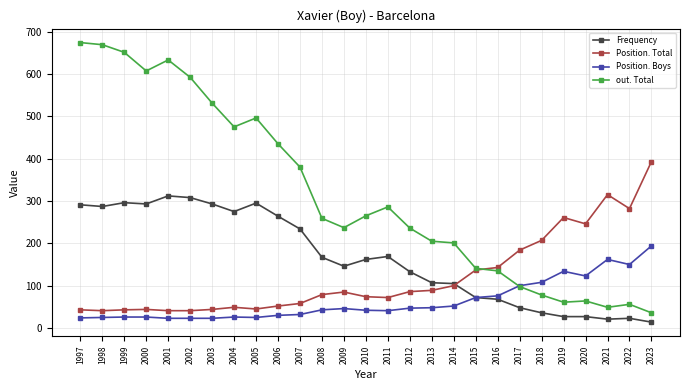

What is the difference between the maximum and minimum values in the Position. Boys series?

171